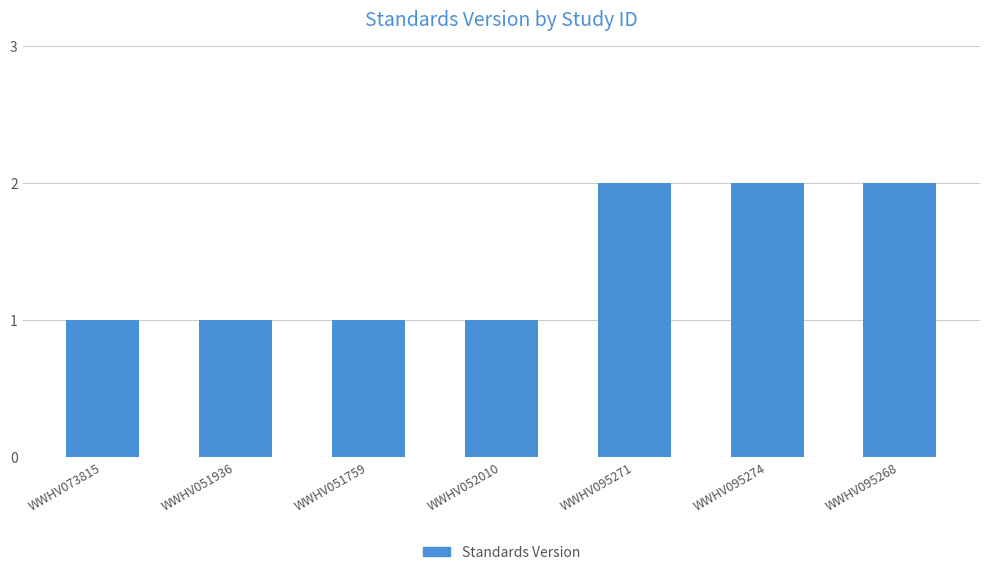

Between WWHV095268 and WWHV073815, which is larger?

WWHV095268